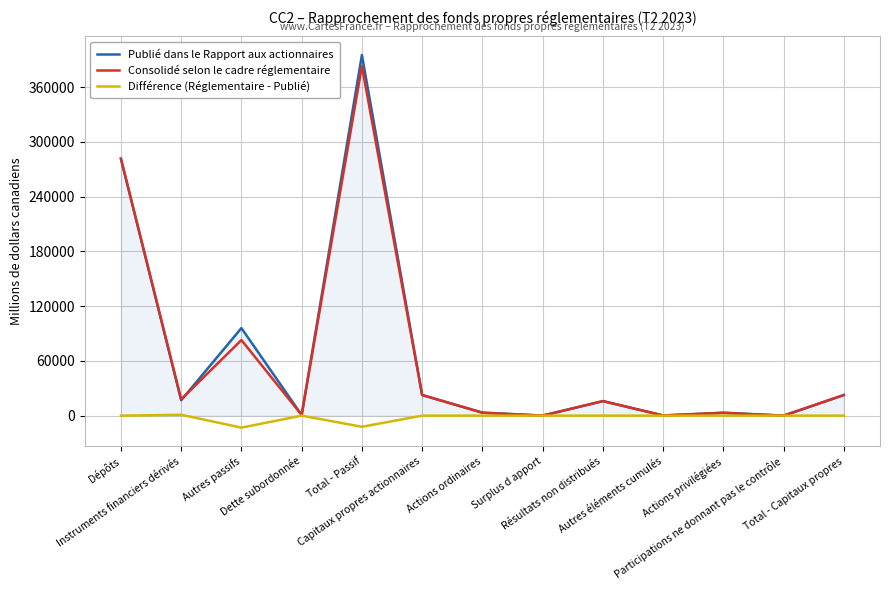

What position from the right is Dette subordonnée?

10